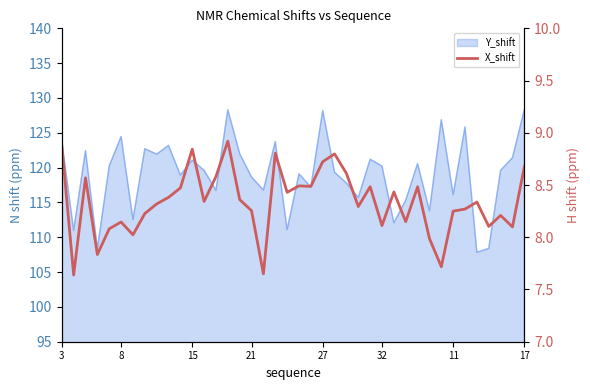

How many lines are shown in the chart?

1